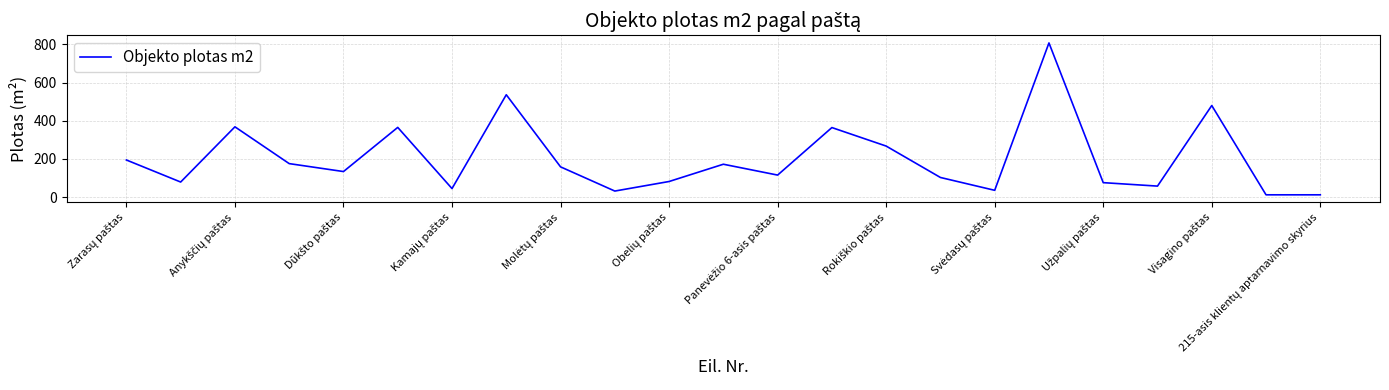

What is the maximum value shown in the chart?

807.3